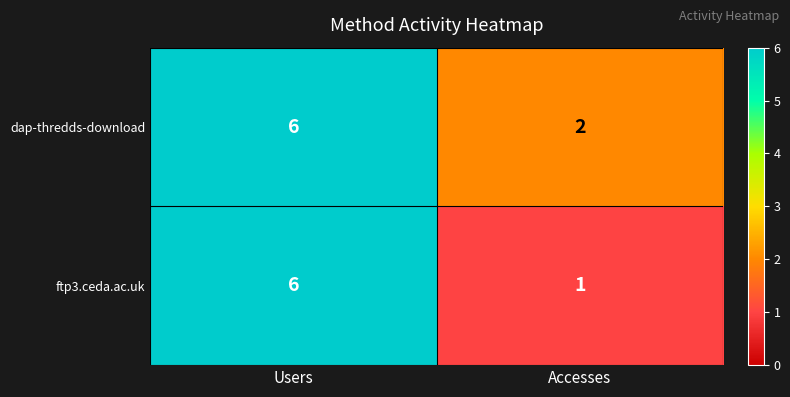

List the labels in order of ftp3.ceda.ac.uk value, smallest first.

Accesses, Users